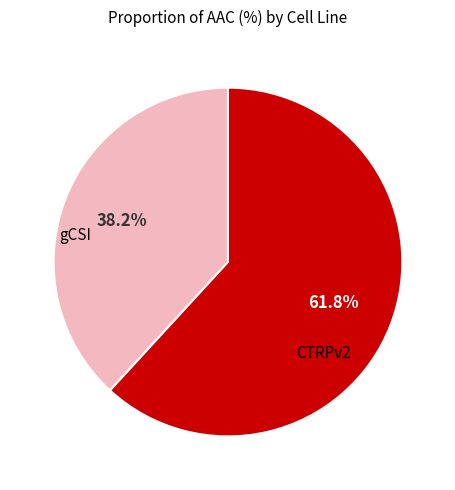

Is there a majority slice in this chart?

Yes